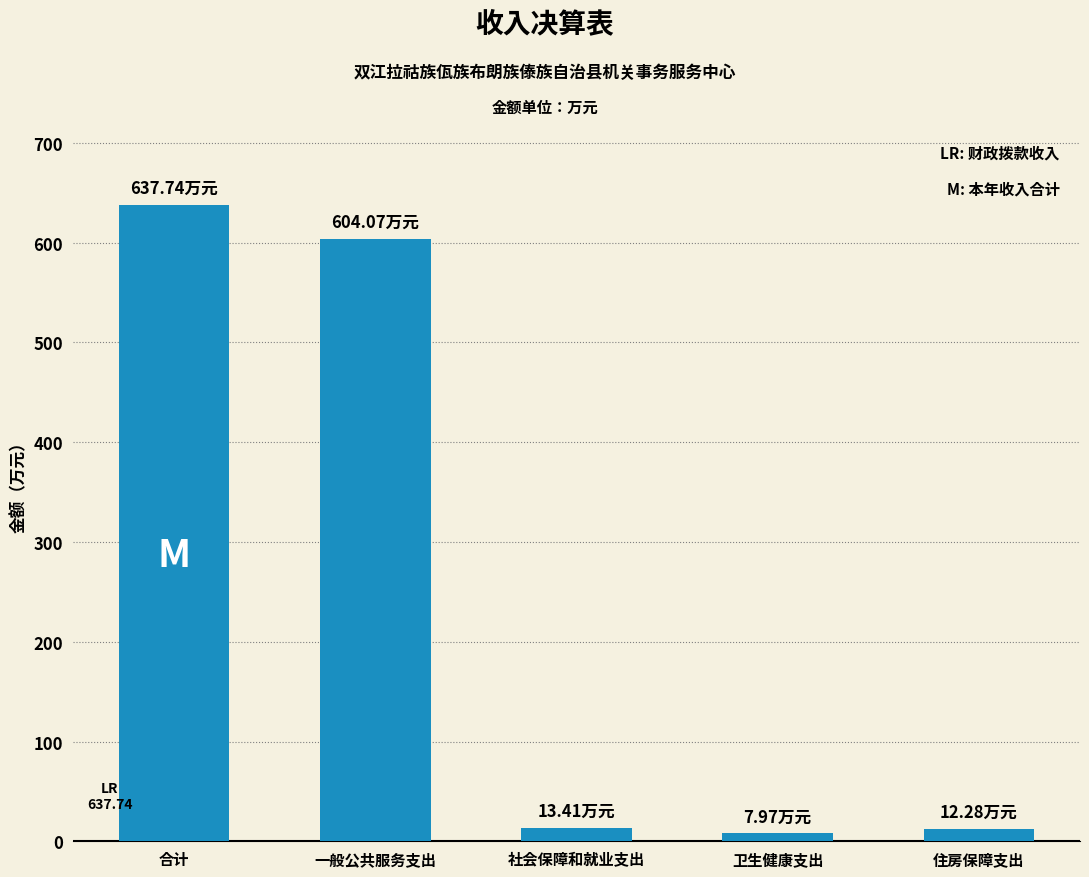

What position from the right is 一般公共服务支出?

4